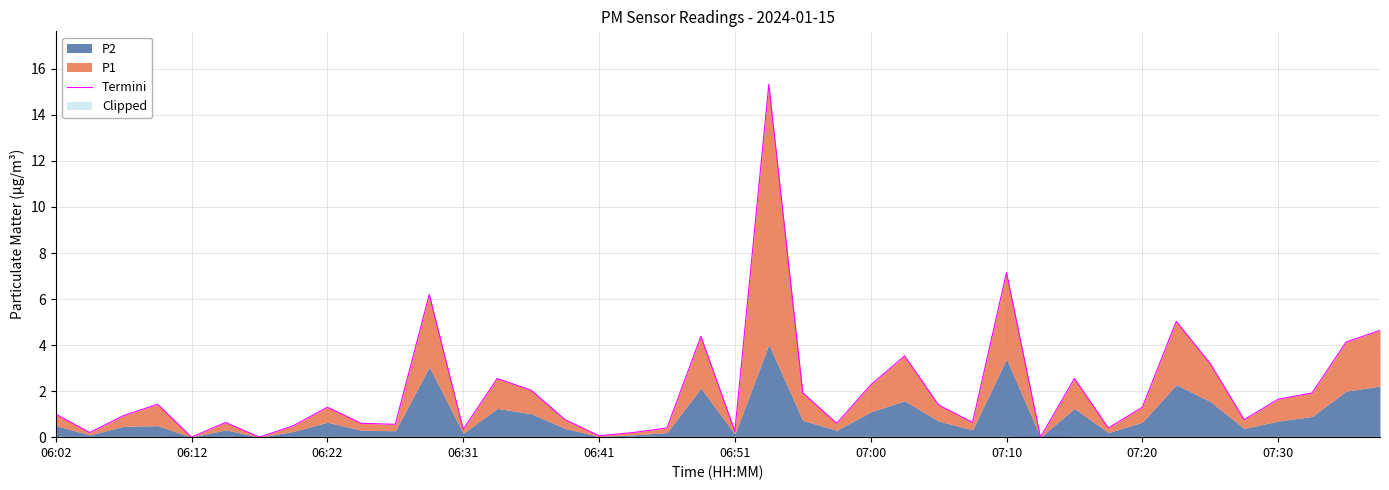

What is the change in value from 06:12 to 35?

+0.6